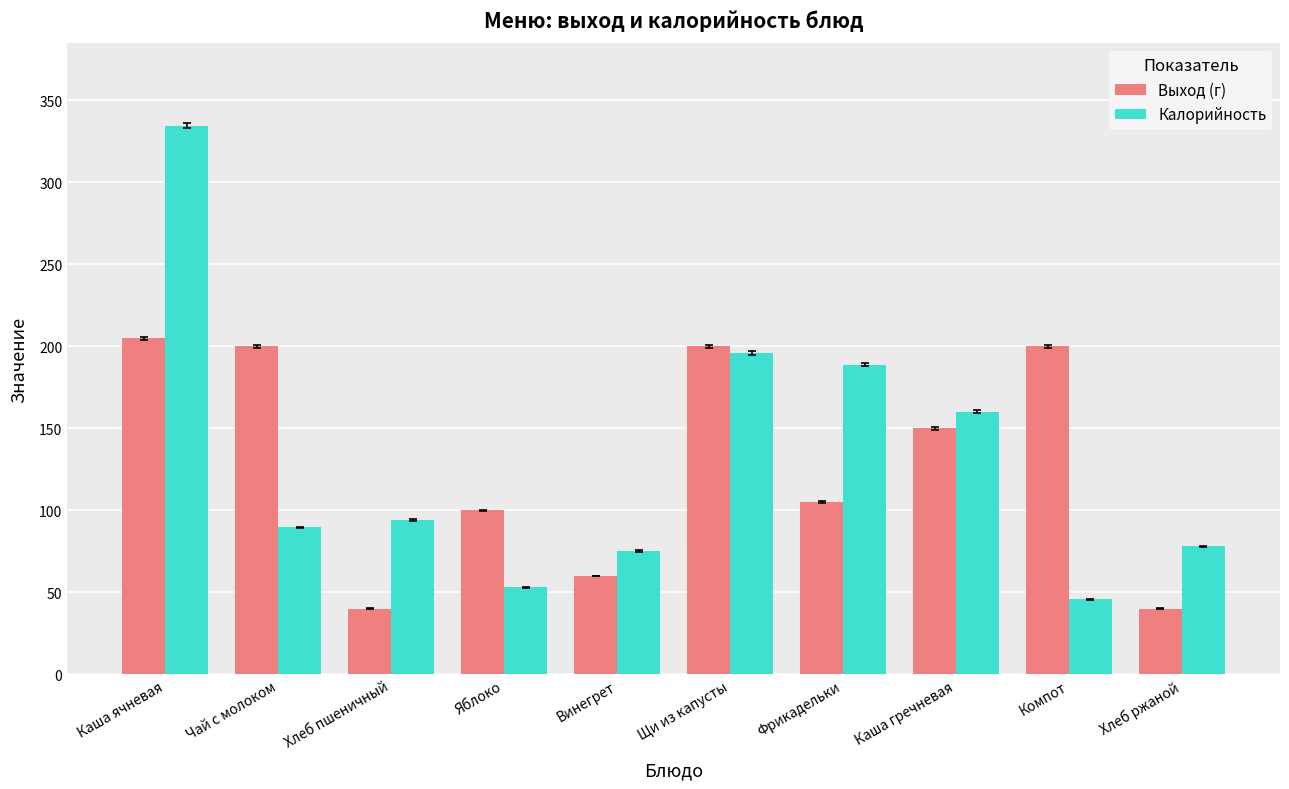

Which series changed the most between Каша ячневая and Яблоко?

Калорийность